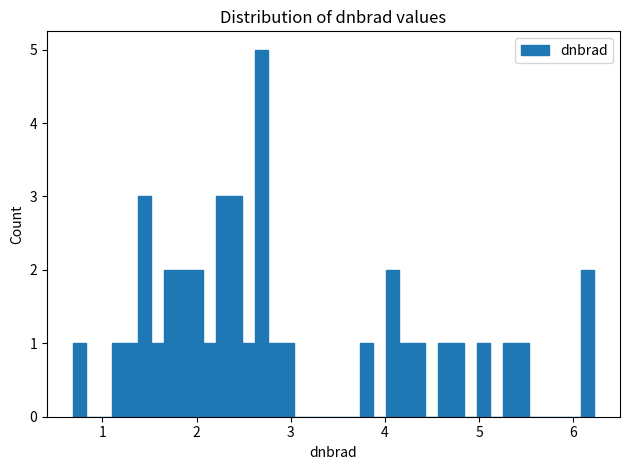

Read against the x-axis, roughly where is the centre of the tallest bar?

2.7